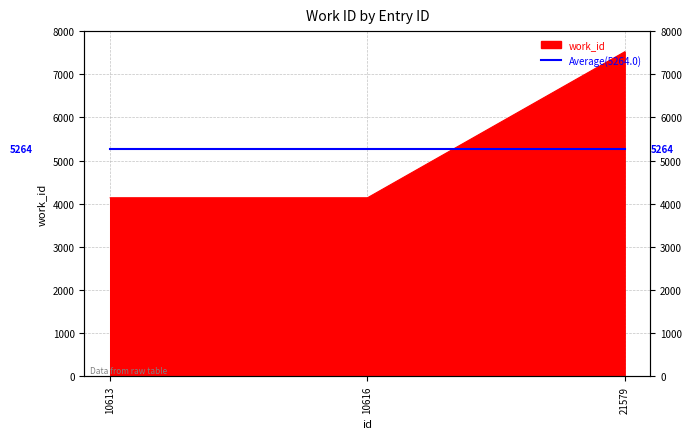

How many lines are shown in the chart?

1